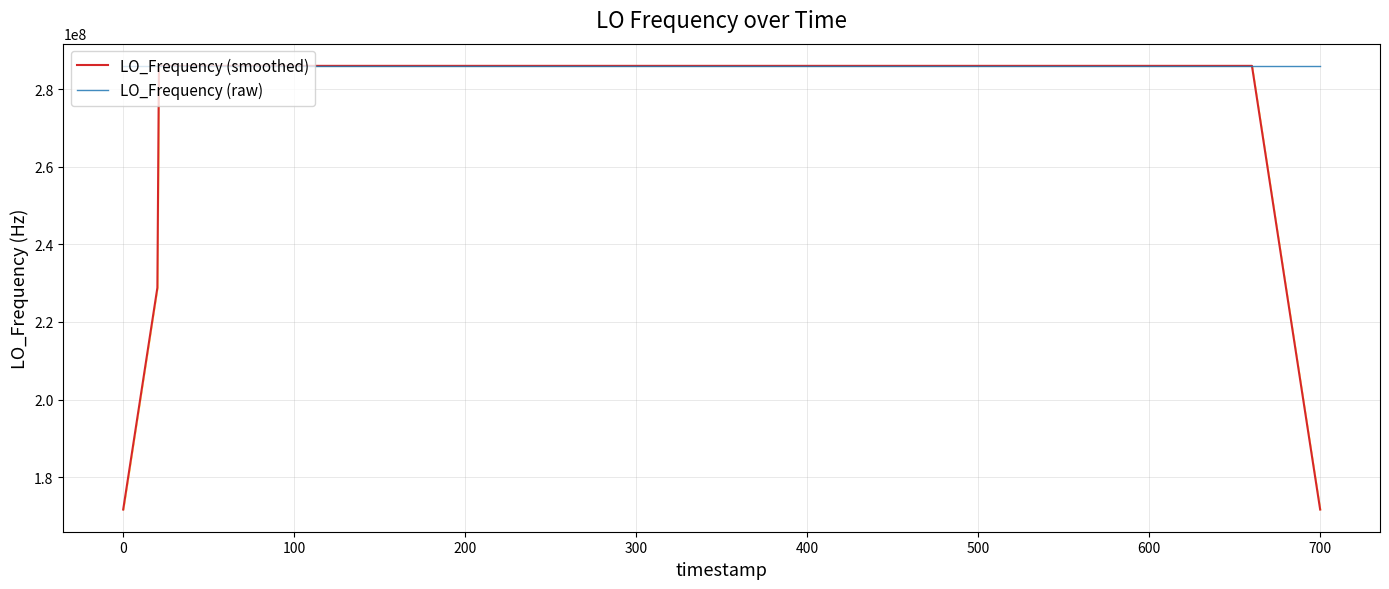

Count the number of categories in the chart.

40